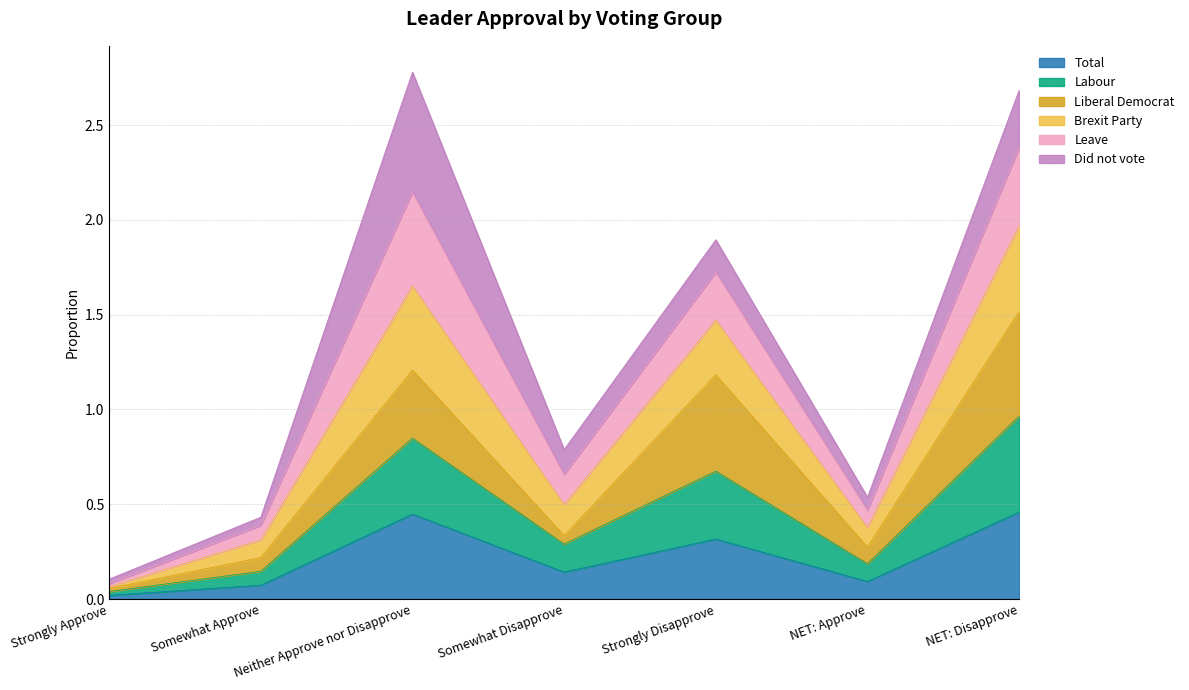

Which category has the lowest value across all series?

Strongly Approve